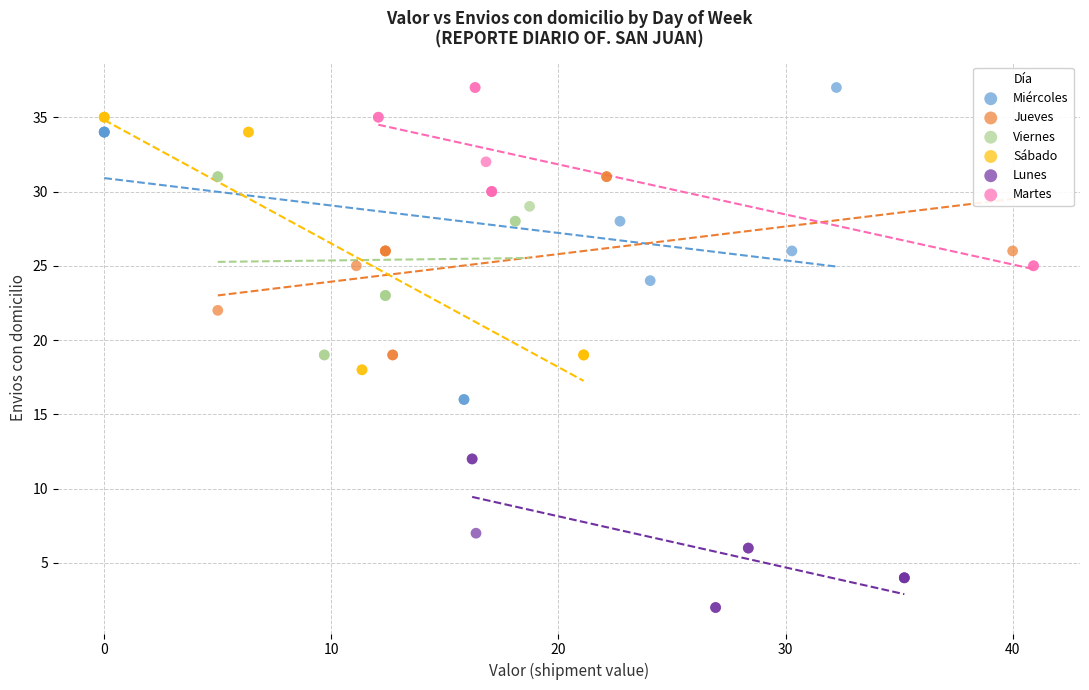

Which series has the largest Y range (max minus min)?

Miércoles